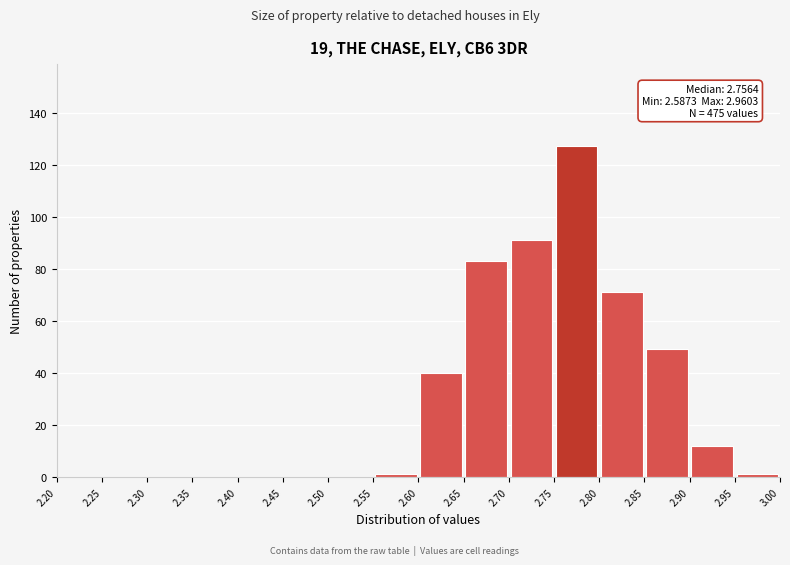

Over which range of the x-axis is the bar tallest?

2.75 to 2.80